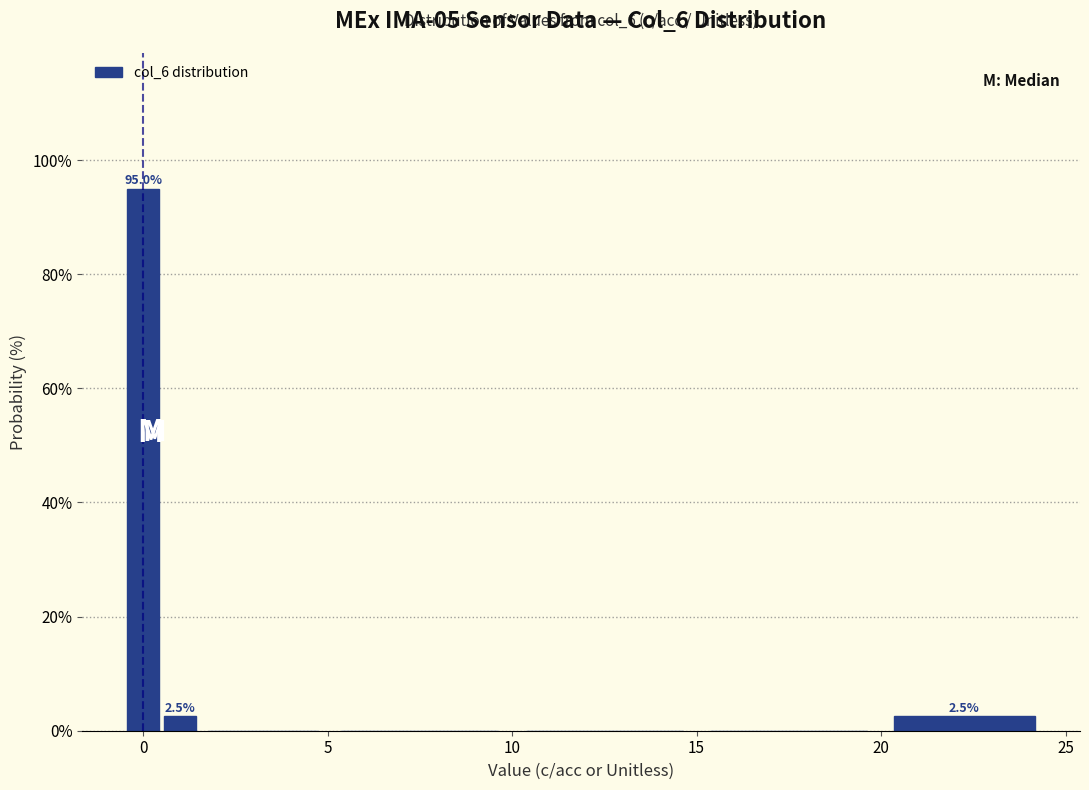

Read against the x-axis, roughly where is the centre of the tallest bar?

0.0